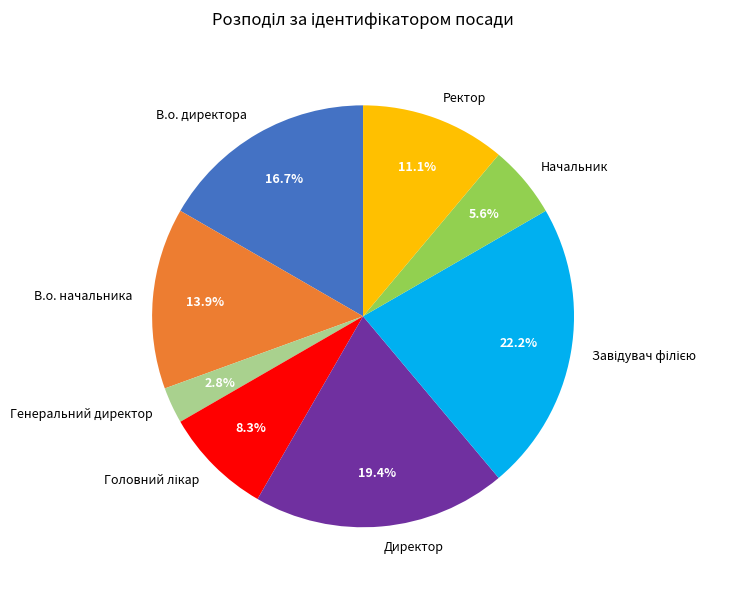

Is there any slice that represents more than half of the pie?

No